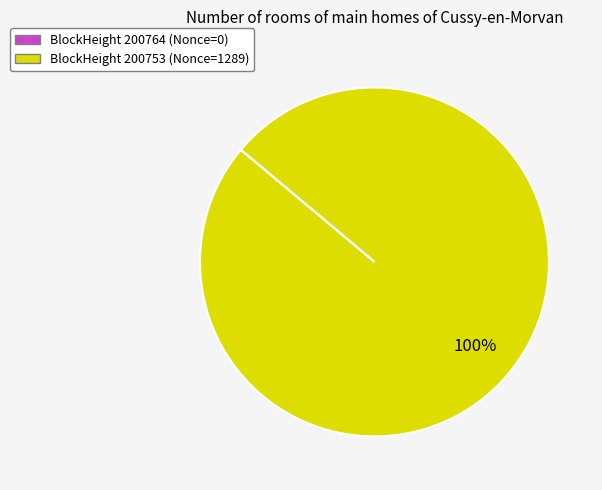

To the nearest percent, what is the difference between the largest and smallest slice percentages?

100%